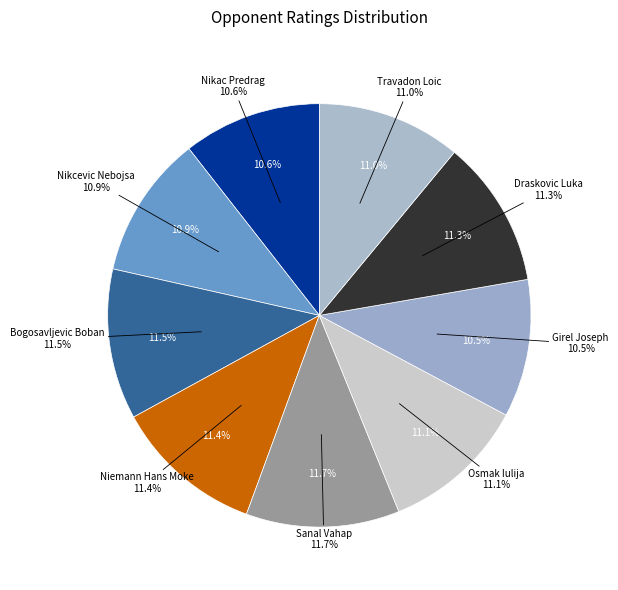

Which category has the biggest portion of the pie?

Sanal Vahap